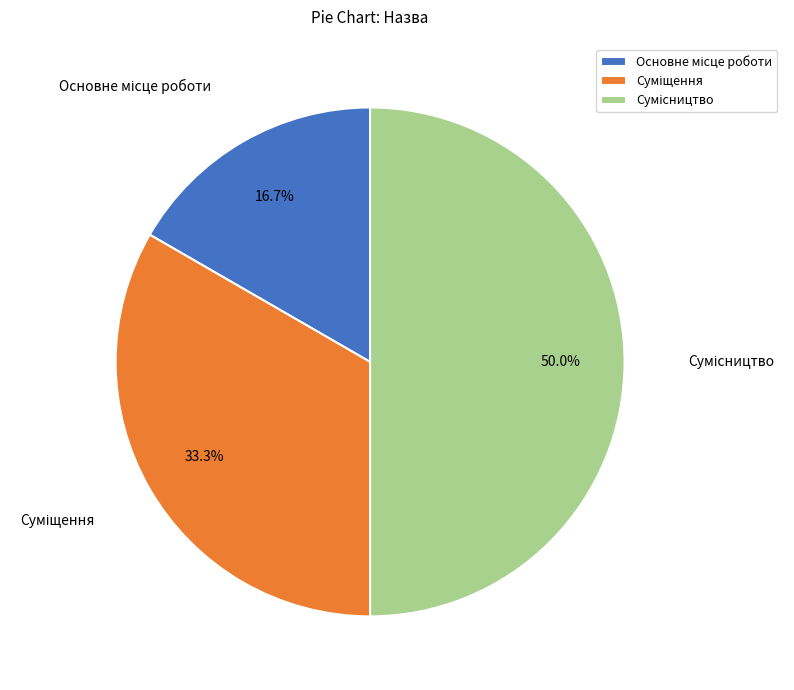

True or false: Суміщення accounts for 33% of the total.

True